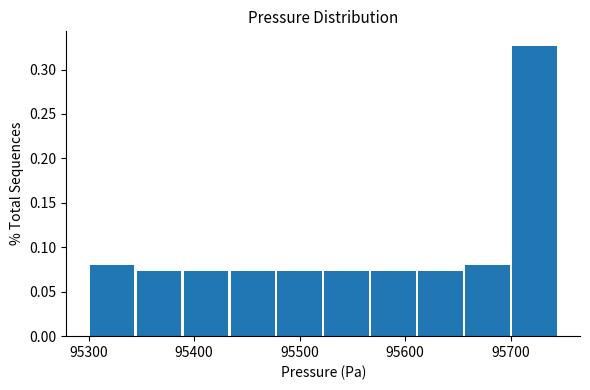

How tall is the bar that spans 95660 to 95700 on the x-axis? Neither the bar edges nor the heights are printed on the chart, so give them approximately, as read against the axes.

0.080